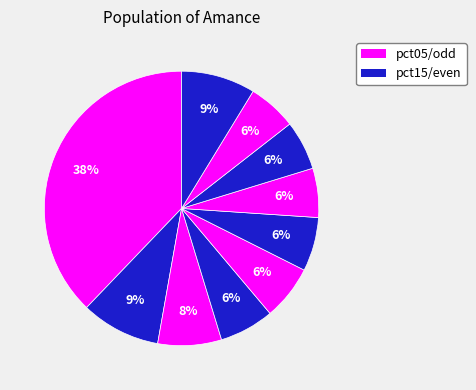

Count the number of slices in the pie.

10